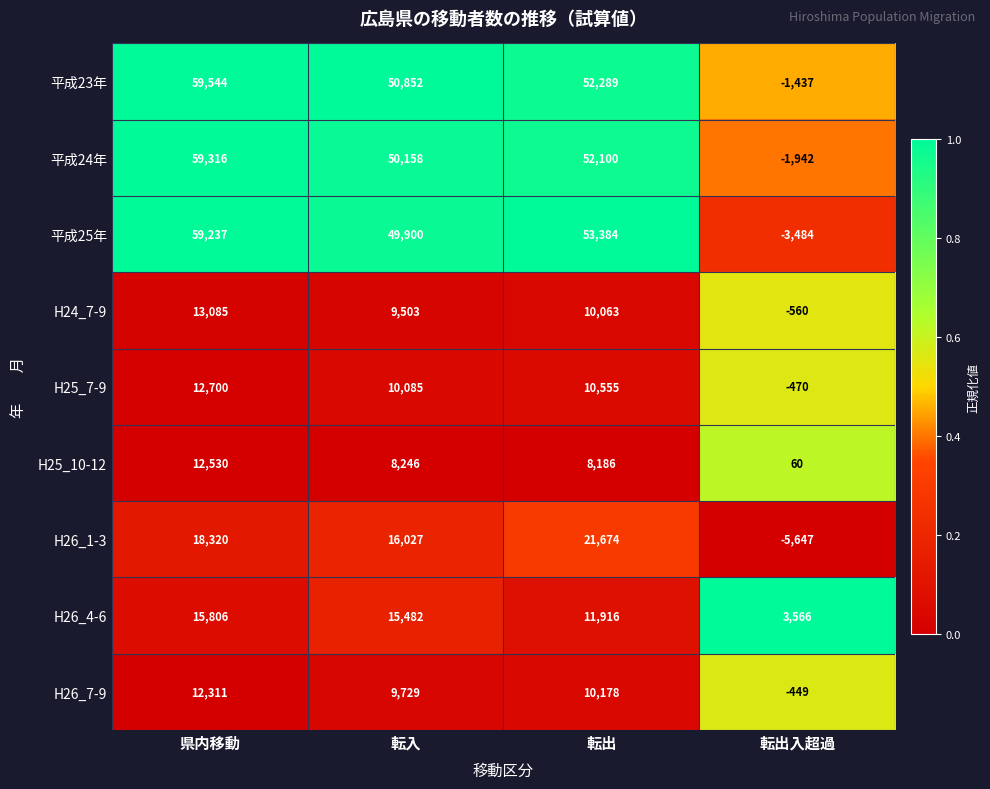

What is the total value across all series at 転出?

230345